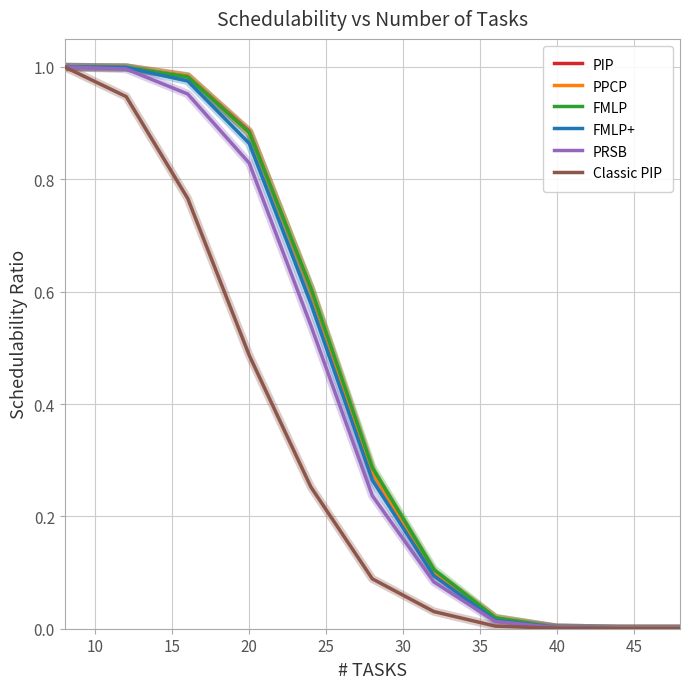

How many distinct data groups are displayed?

6